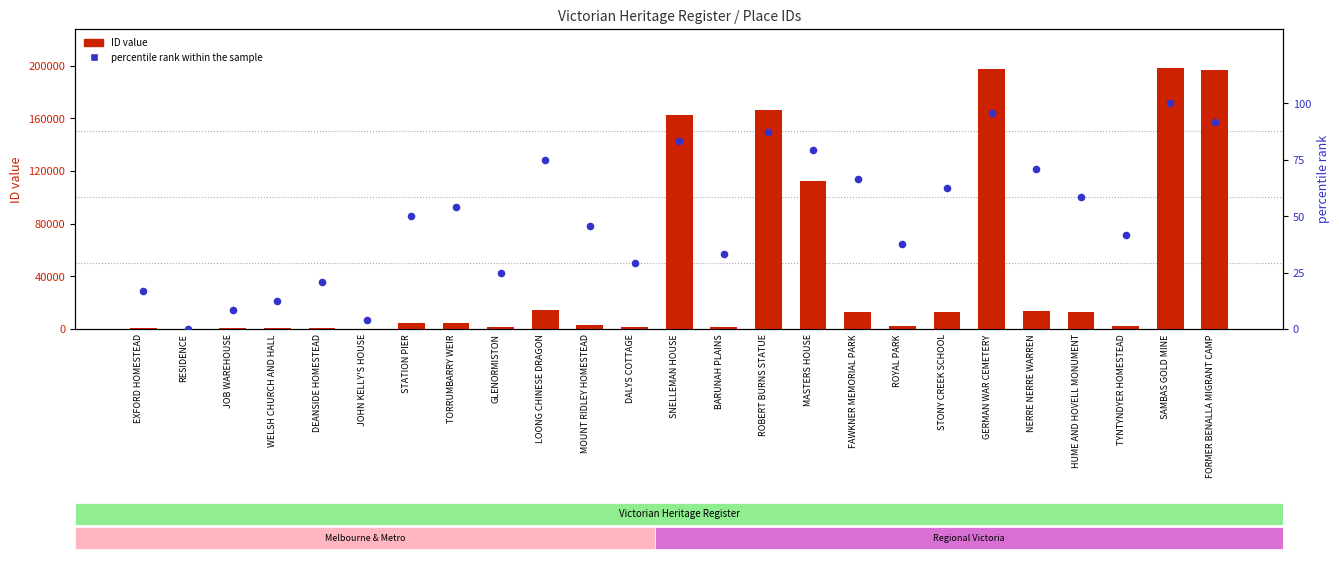

At how many categories does at least one series exceed 53468?

6